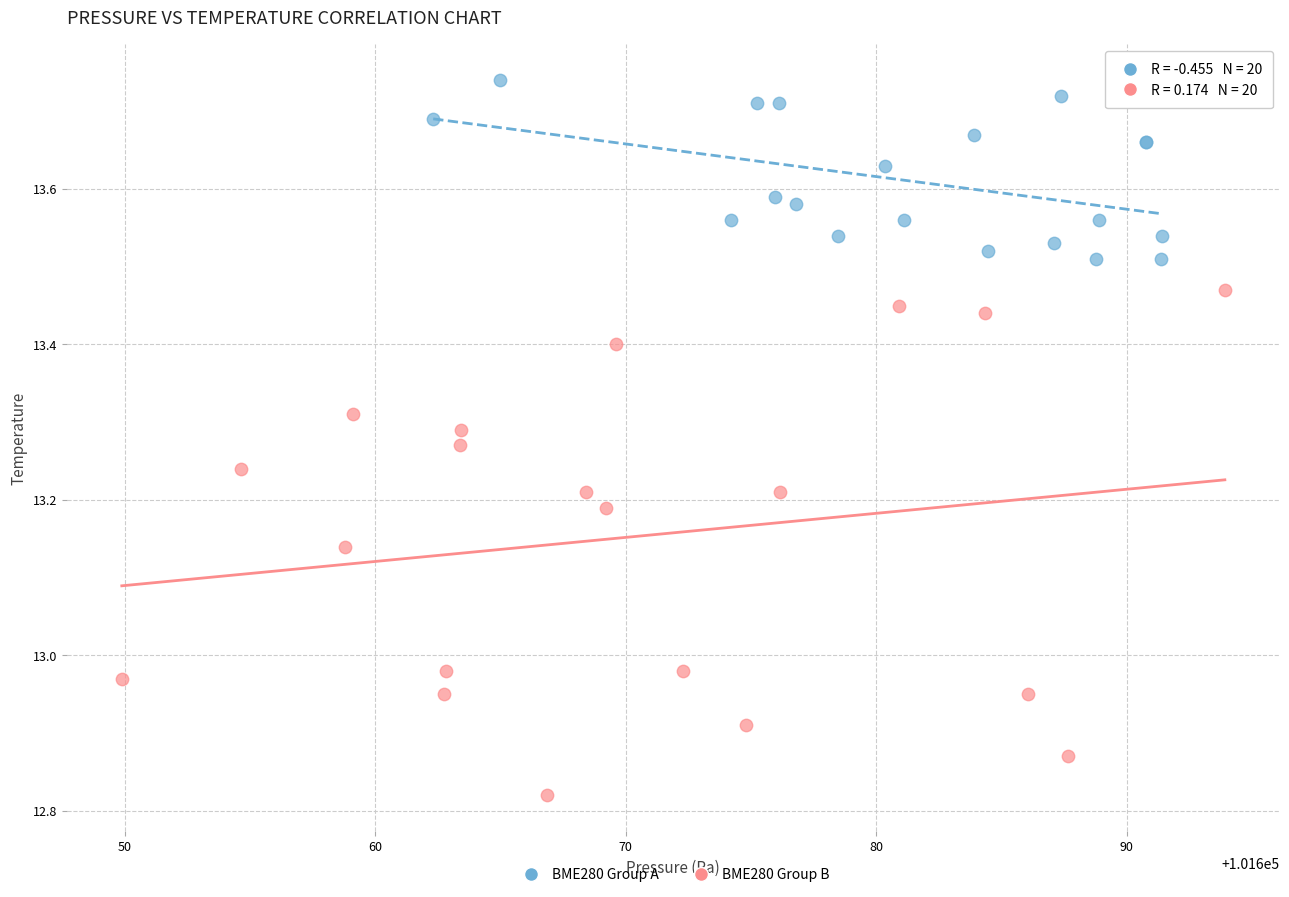

Which series contains the highest Y value?

BME280 Group A